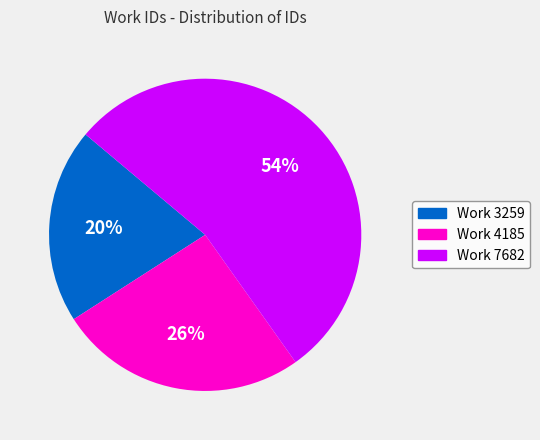

To the nearest percent, what is the combined percentage of Work 7682 and Work 4185?

80%